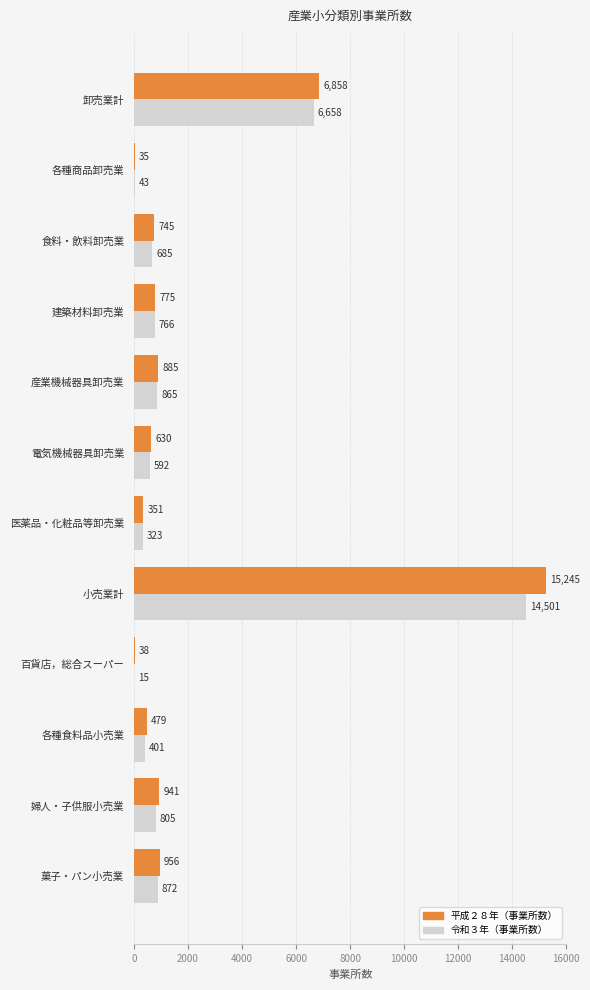

What is the highest value of the 令和３年（事業所数） series?

14501